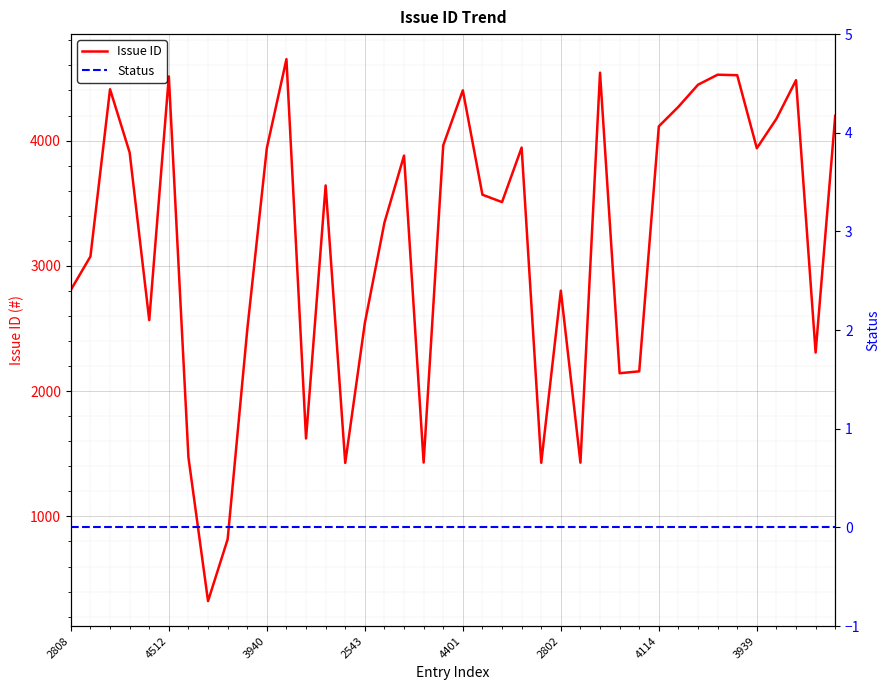

What is the value of the Issue ID point at the 3rd from the left?

4410